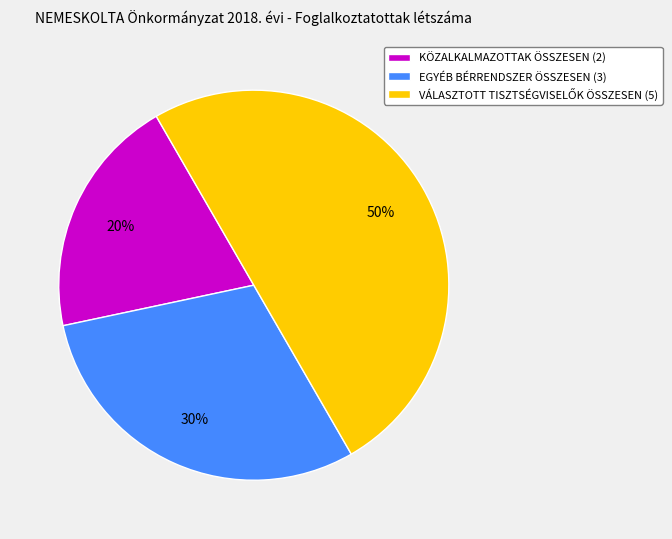

Count the number of slices in the pie.

3